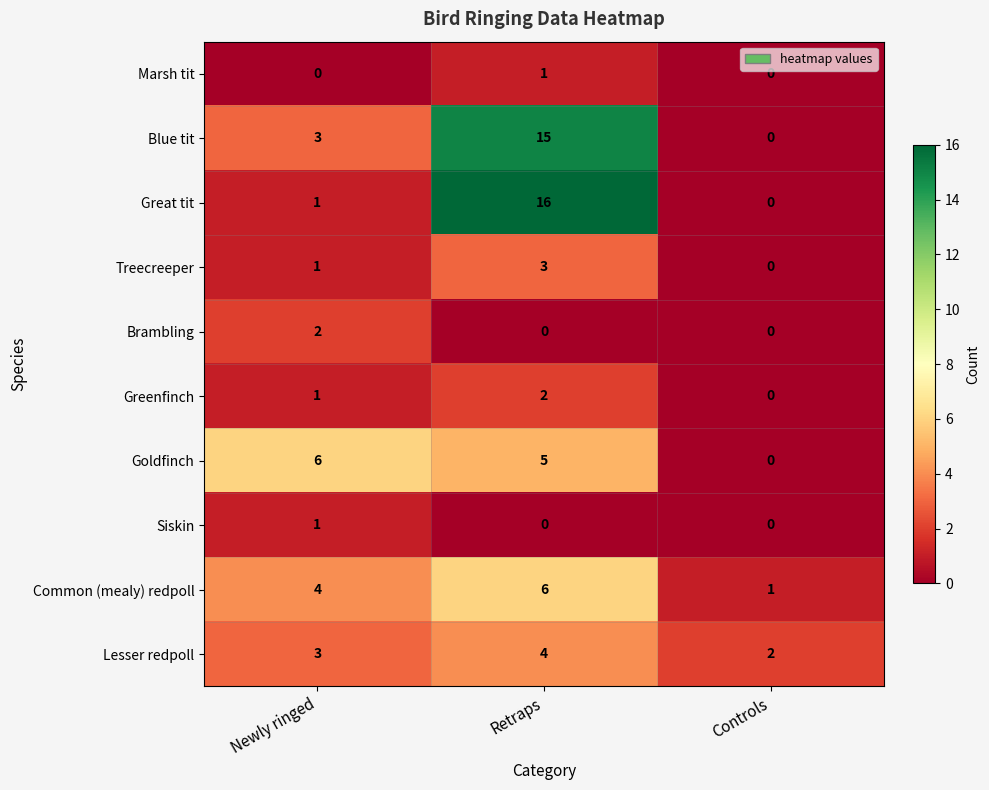

What is the greatest value displayed?

16